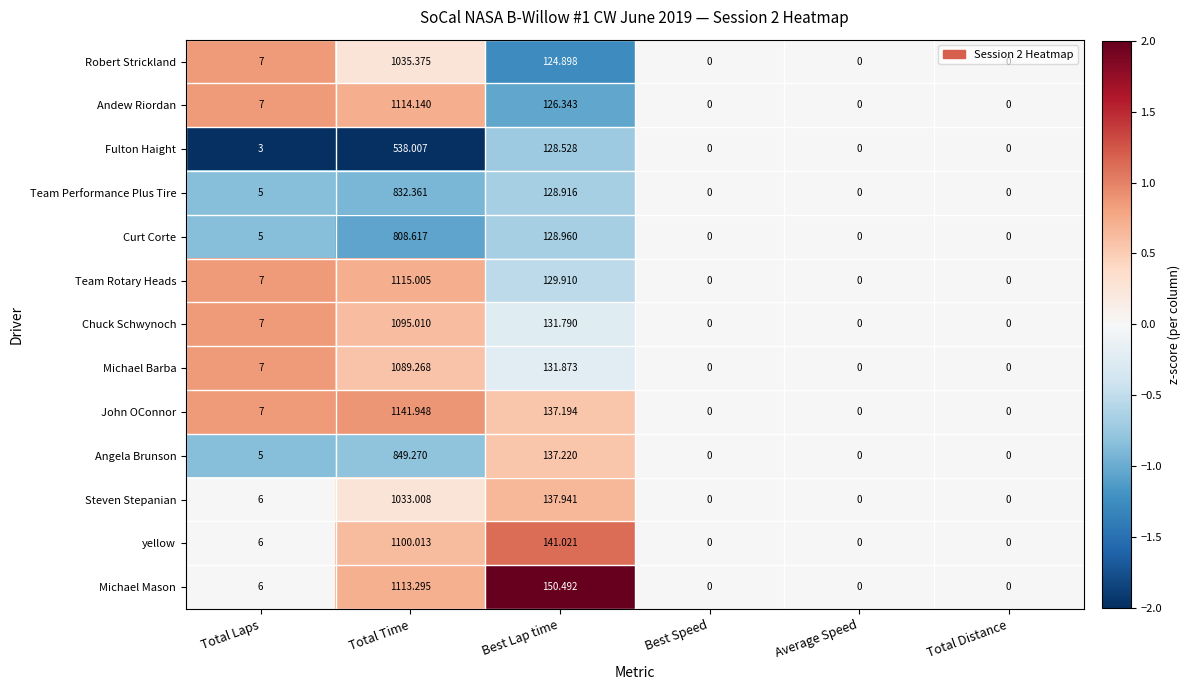

Which category has the highest value across all series?

Total Time